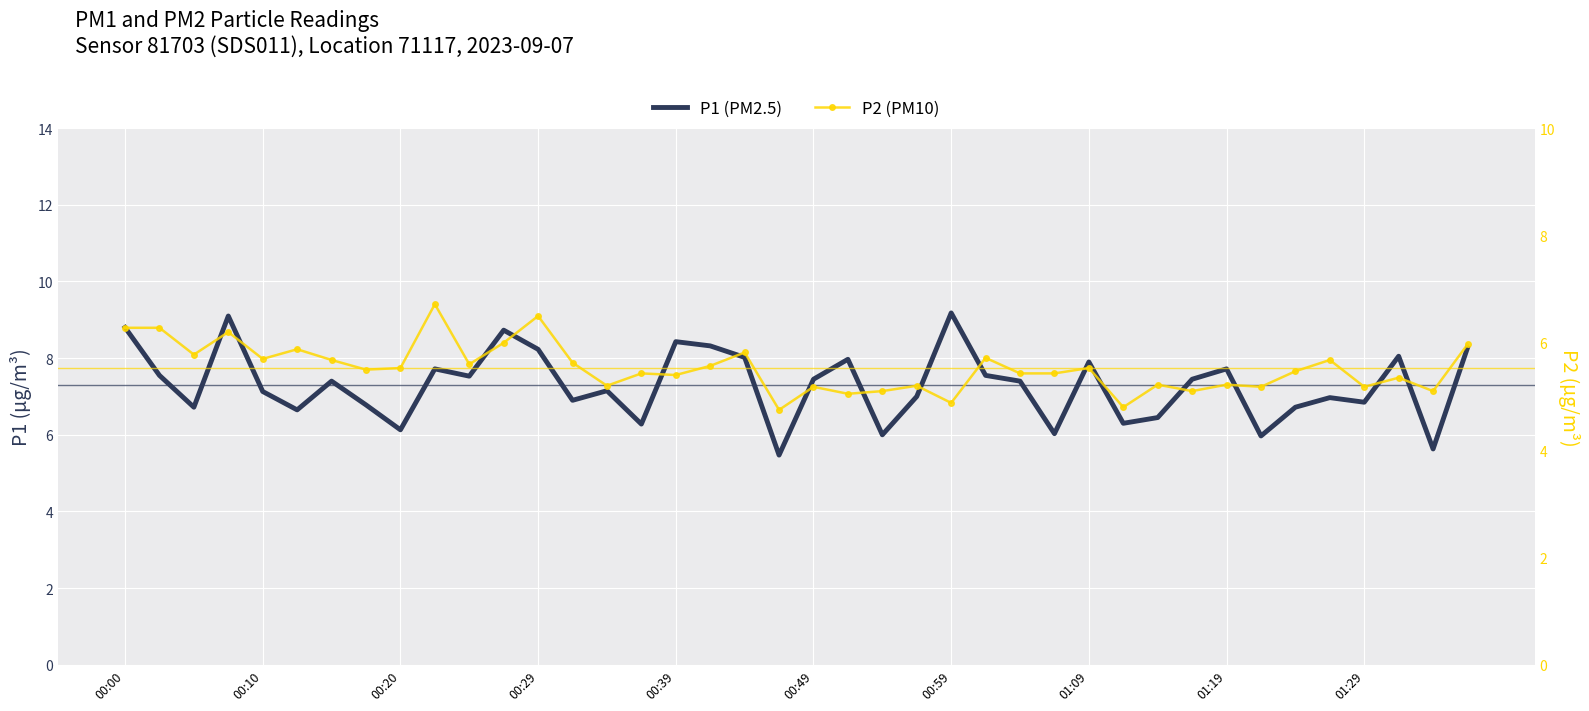

At how many categories does at least one series exceed 6?

36